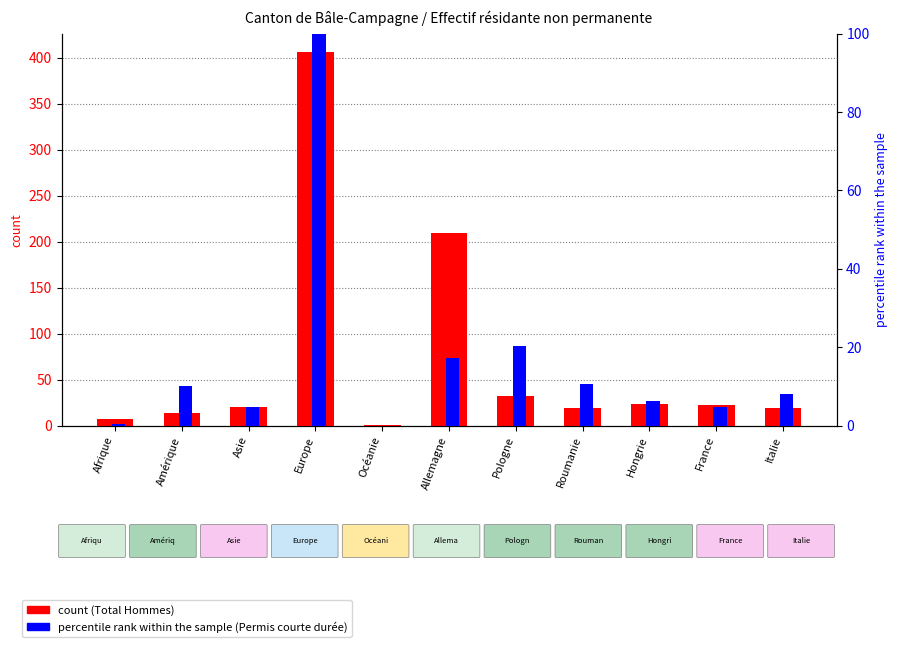

List the series in order of their overall mean, highest first.

Total Hommes, Permis courte durée (scaled %)